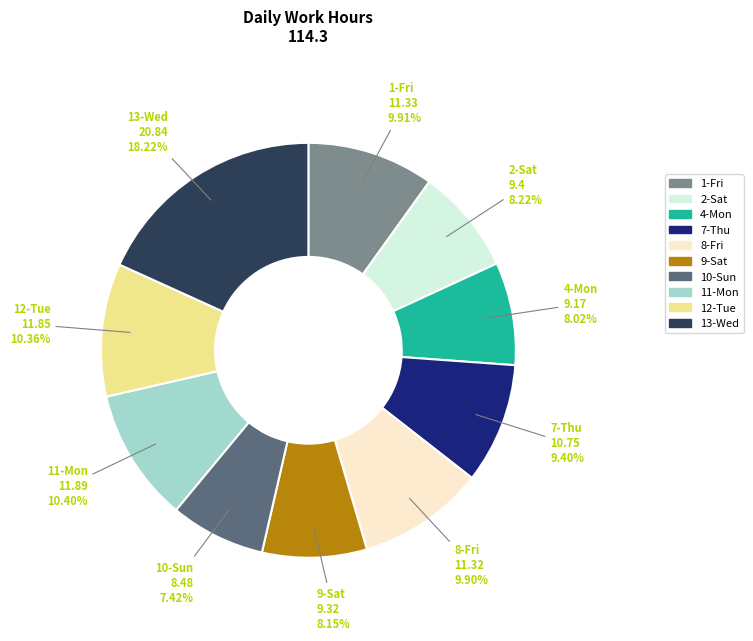

Between 2-Sat and 7-Thu, which is larger?

7-Thu